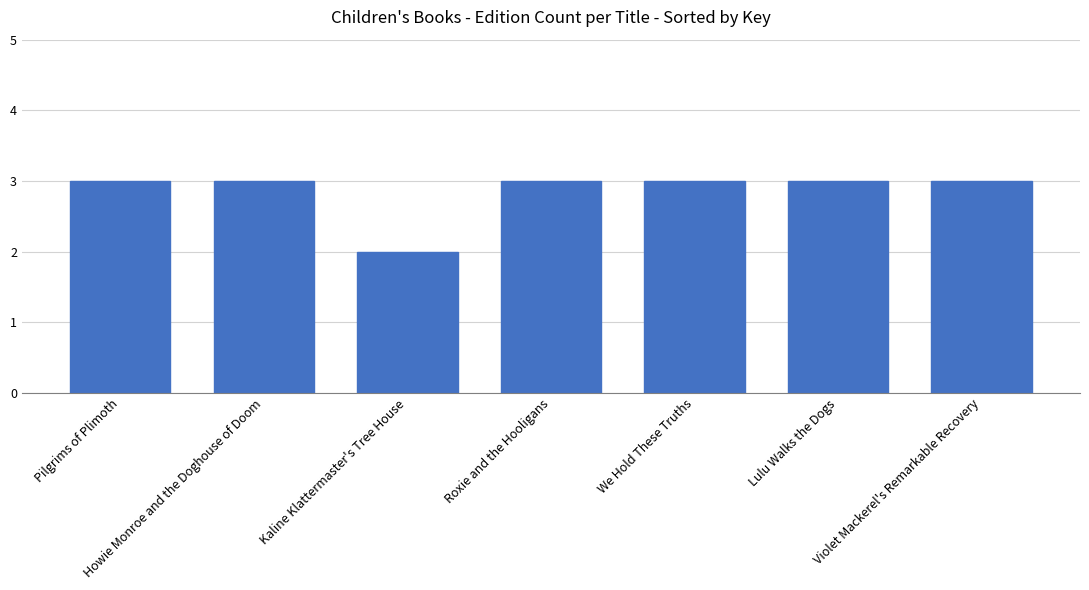

What is the label of the 3rd bar from the left?

Kaline Klattermaster's Tree House